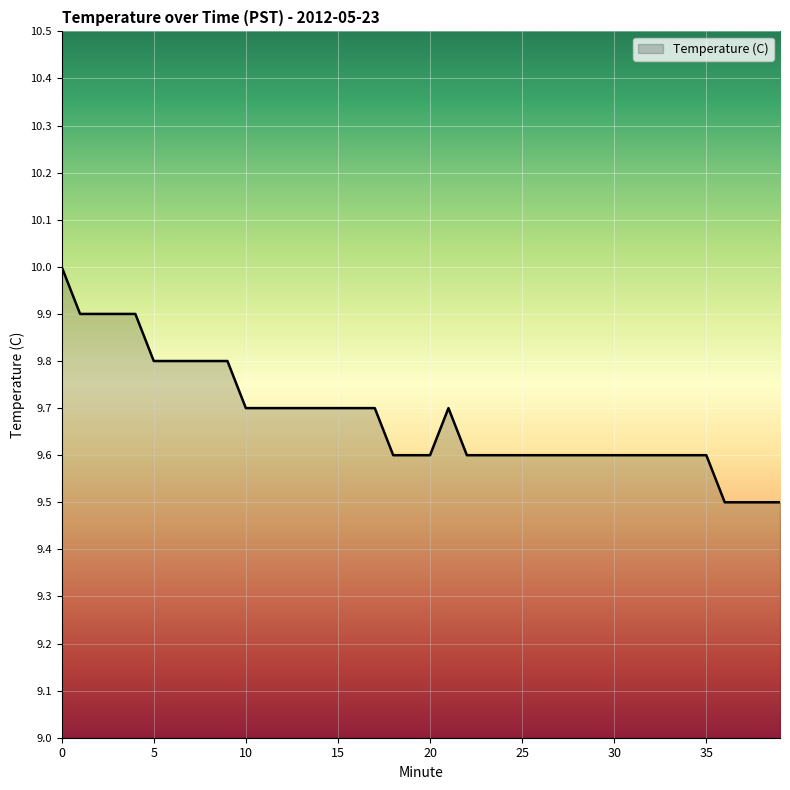

What is the greatest value displayed?

10.0